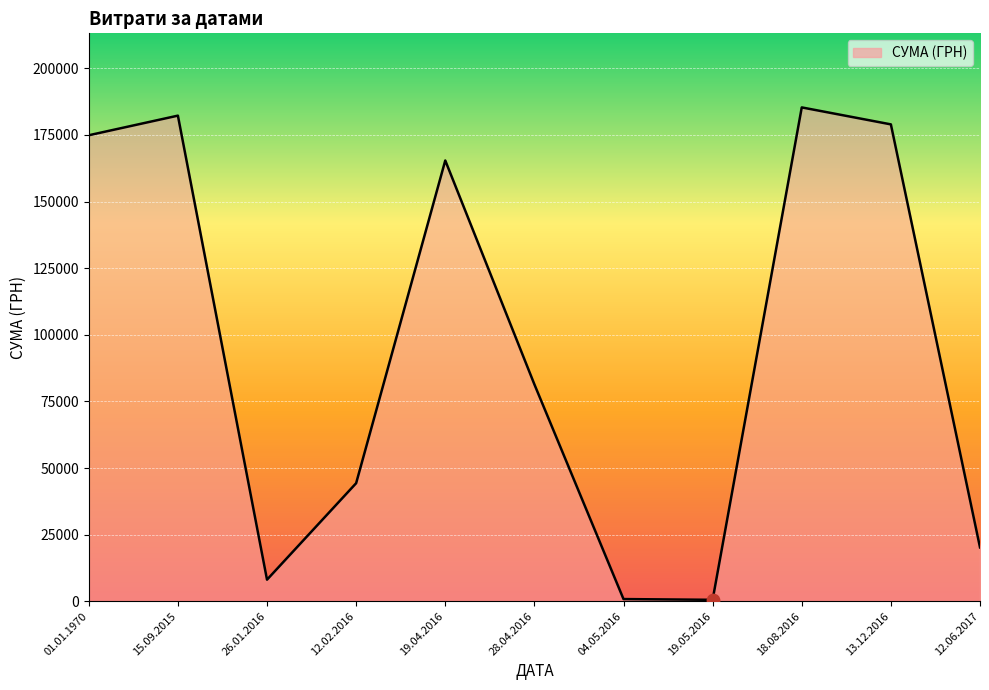

What is the change in value from 01.01.1970 to 12.06.2017?

-154695.6